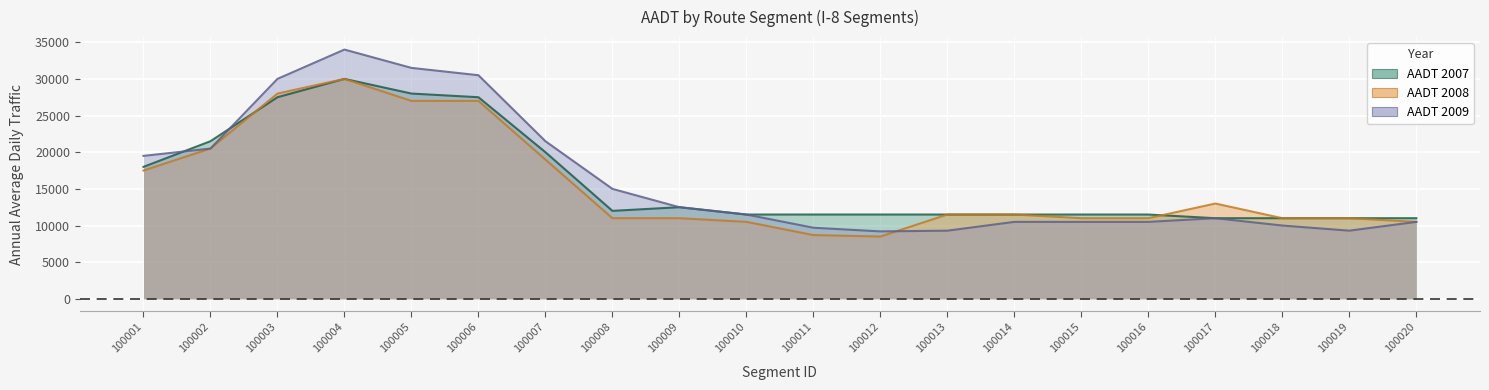

How many lines are shown in the chart?

3